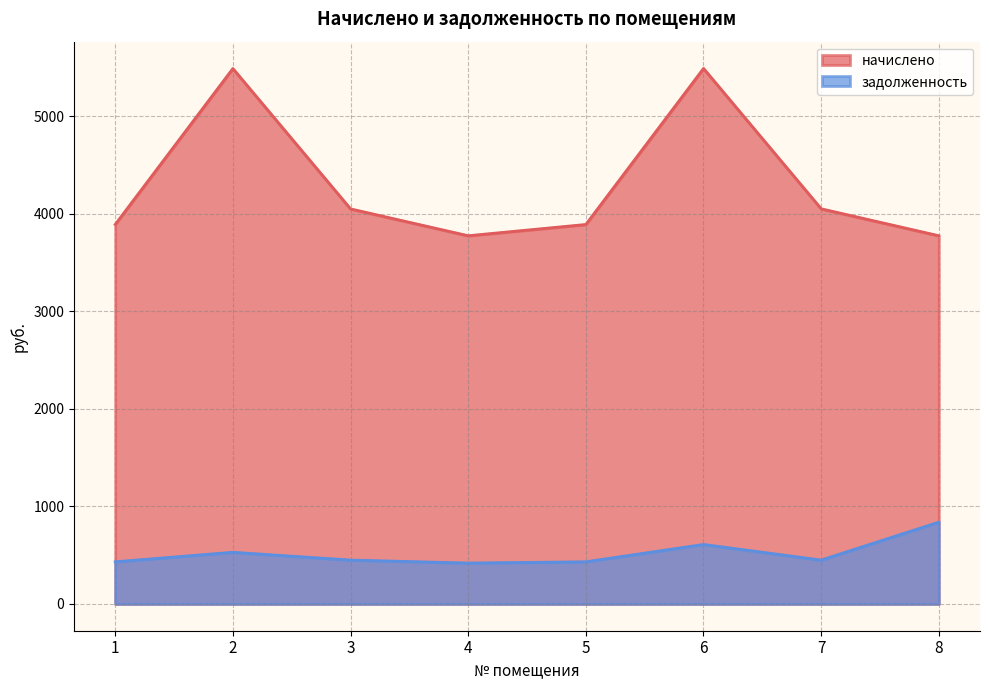

Which series has the widest spread of values?

начислено